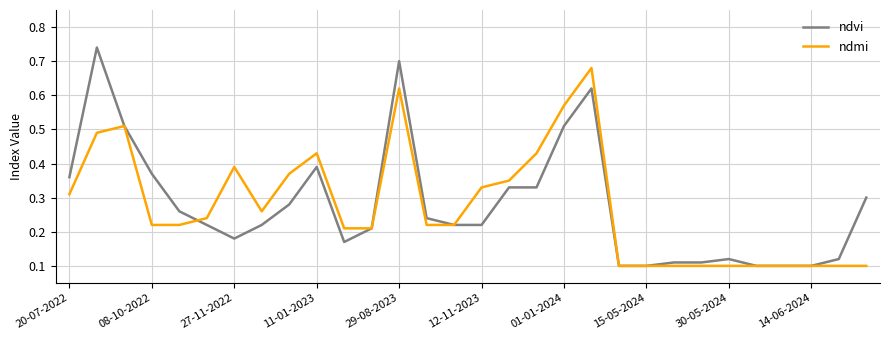

List the series in order of their peak value, highest first.

ndvi, ndmi